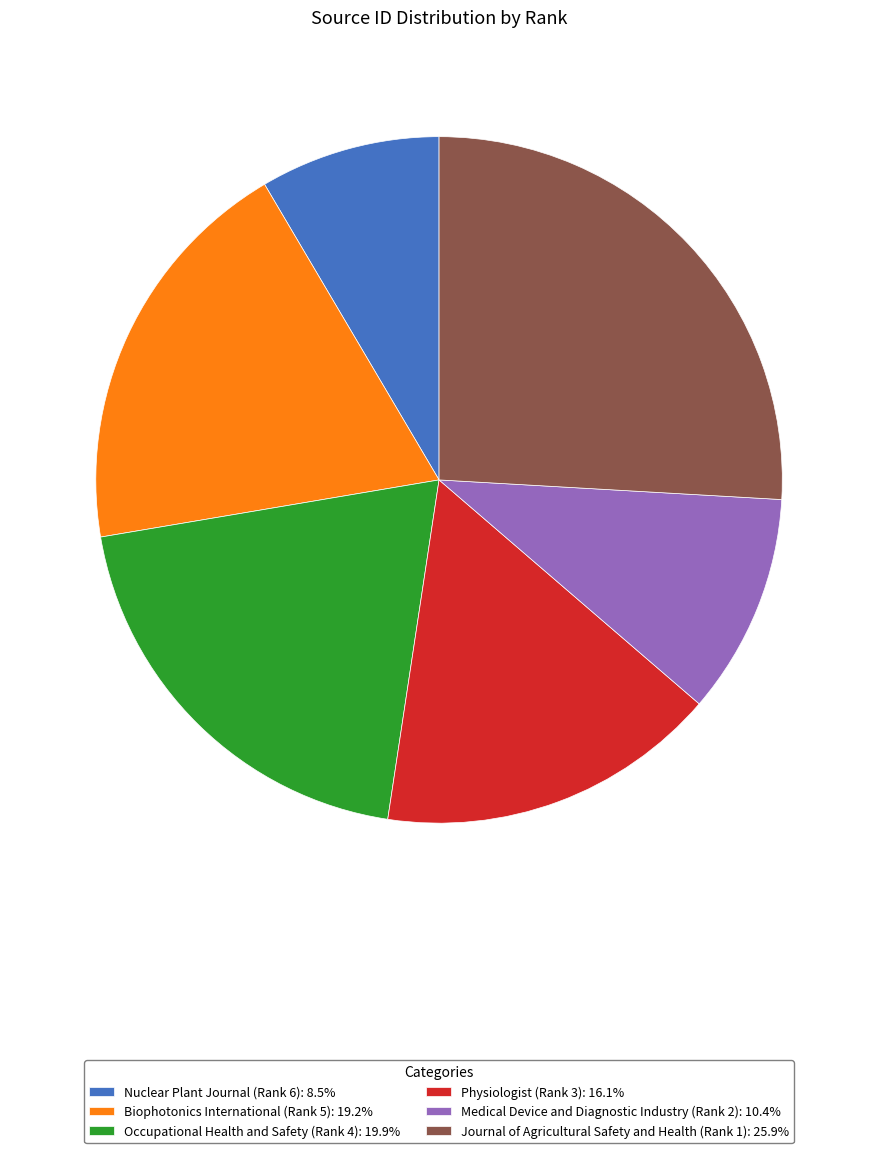

Which has a higher value, Medical Device and Diagnostic Industry (Rank 2) or Nuclear Plant Journal (Rank 6)?

Medical Device and Diagnostic Industry (Rank 2)